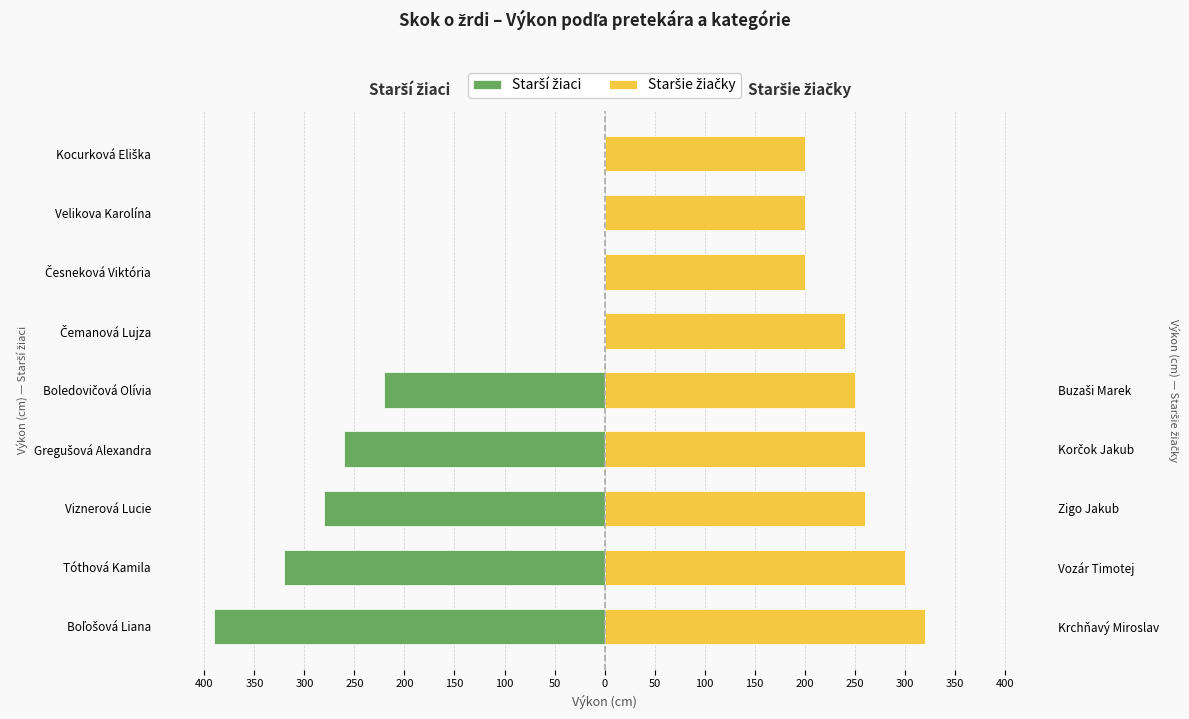

What is the value of the Staršie žiačky bar at the 6th from the left?

240